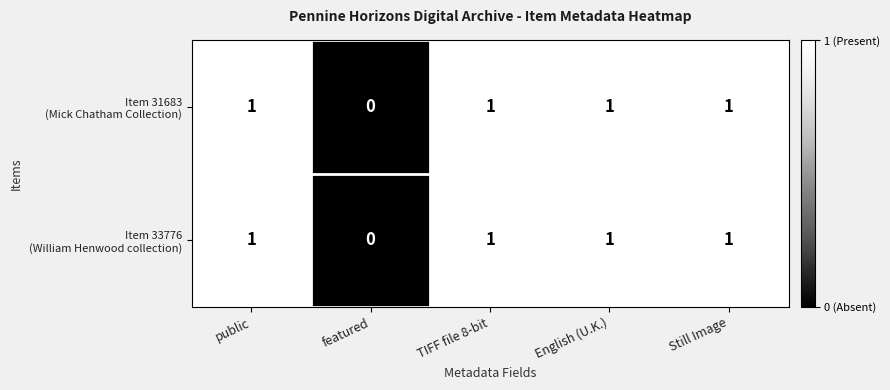

How many series are shown in this chart?

2